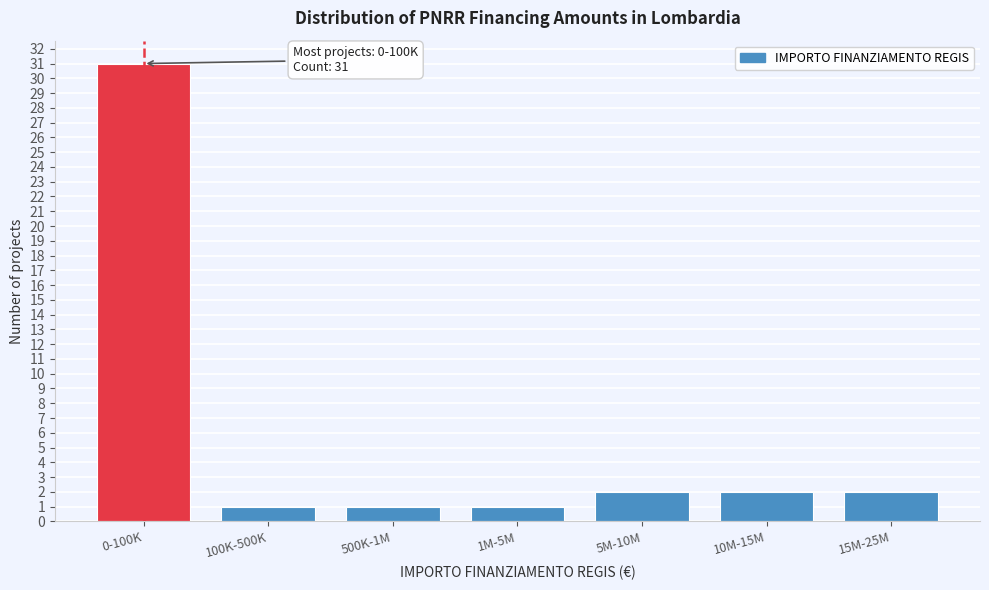

Reading left to right, transcribe all the data shown in this chart.

31	1	1	1	2	2	2